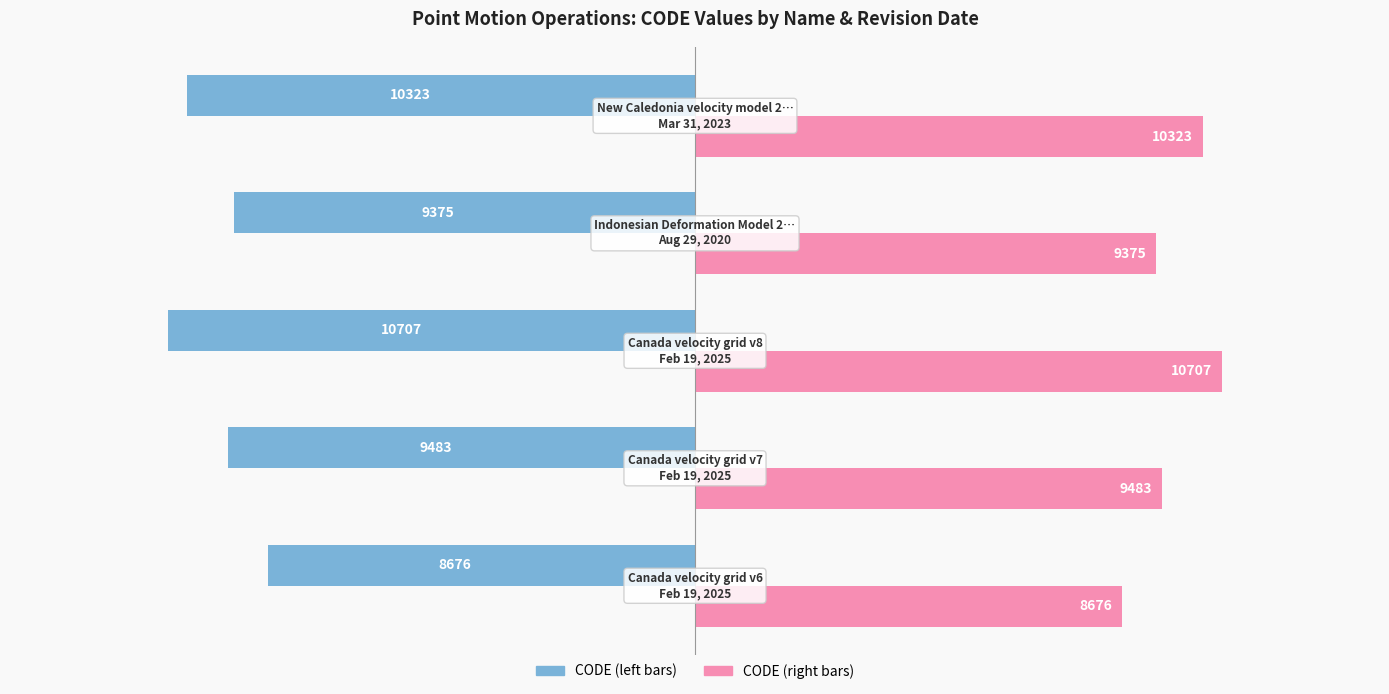

What is the greatest value displayed?

10707